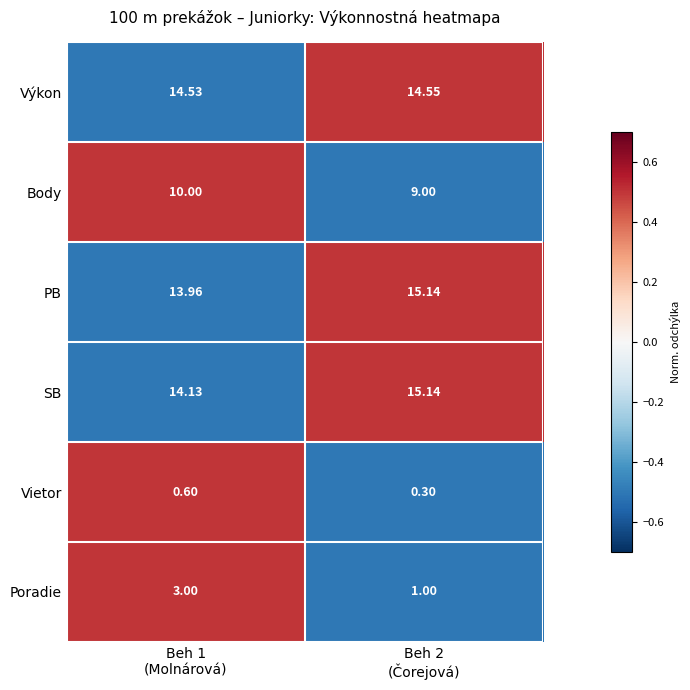

Which series has the largest total across all categories?

SB